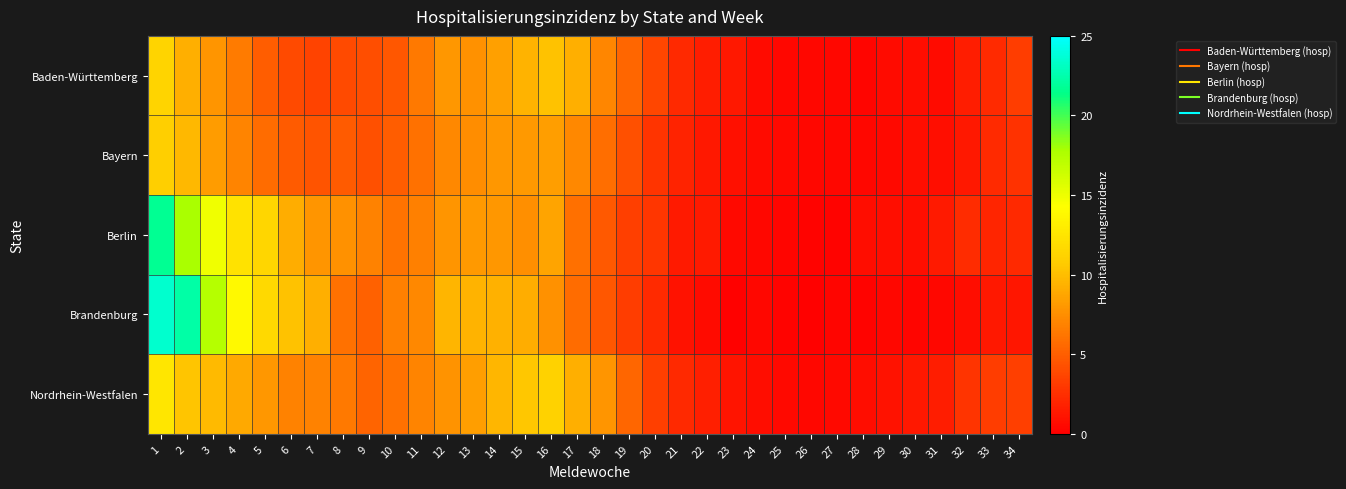

Count the number of data series in this chart.

5